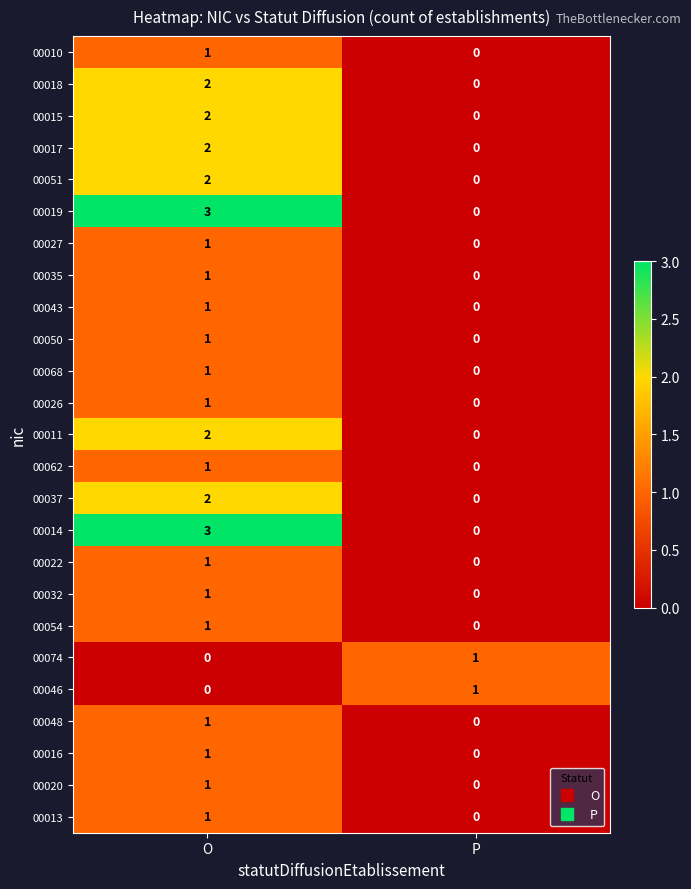

List the labels in order of 00062 value, largest first.

O, P